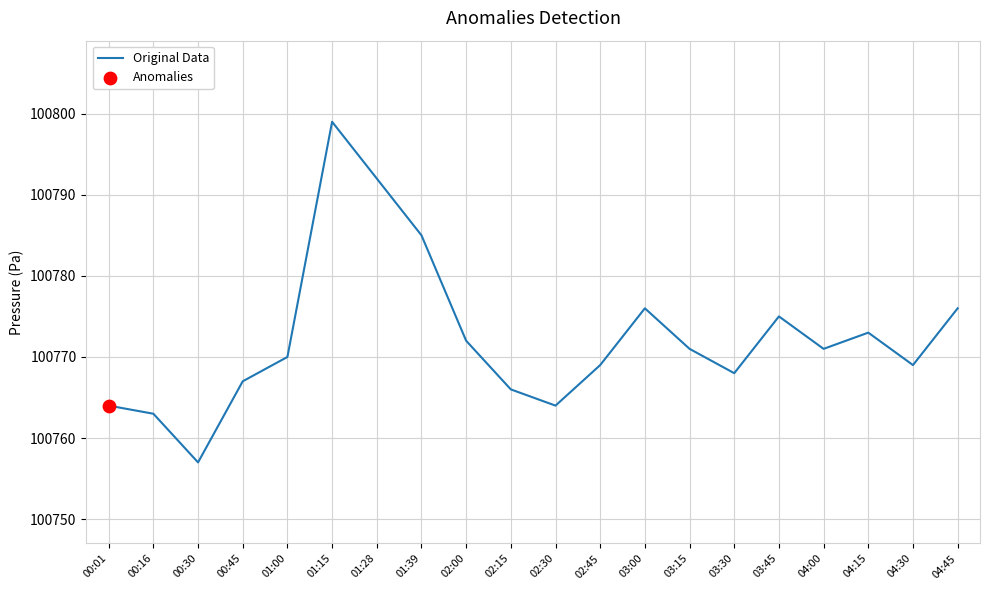

Between 00:30 and 00:45, which is larger?

00:45